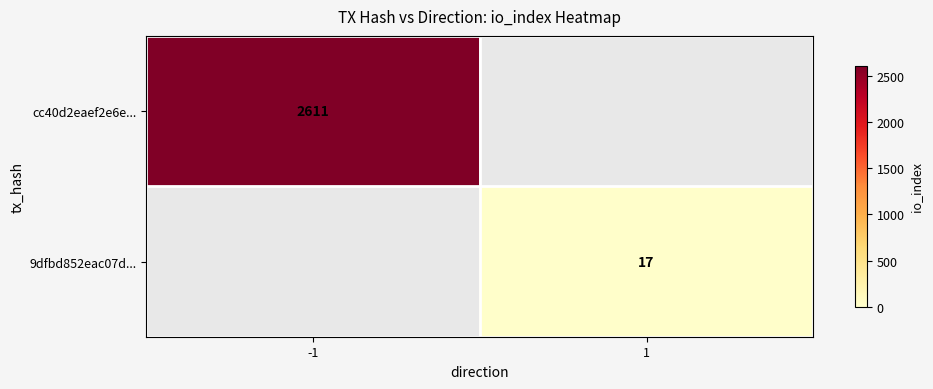

True or false: cc40d2eaef2e6e... has a value of 1041 at -1.

False